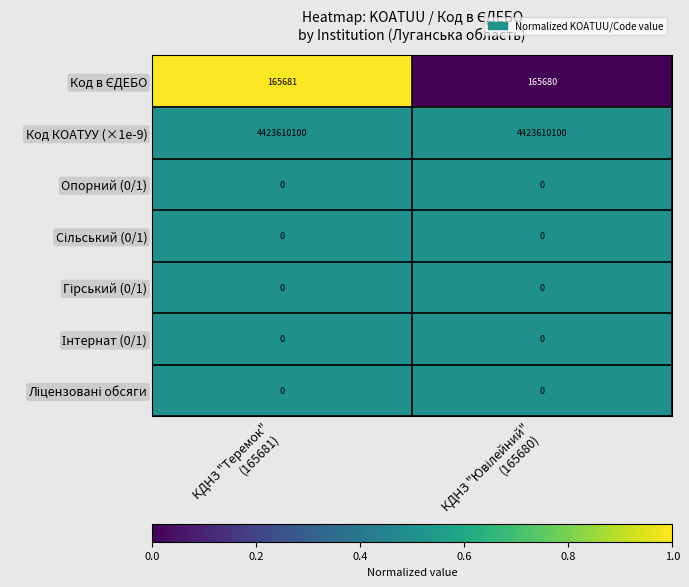

Which series has the largest total across all categories?

Код КОАТУУ (×1e-9)